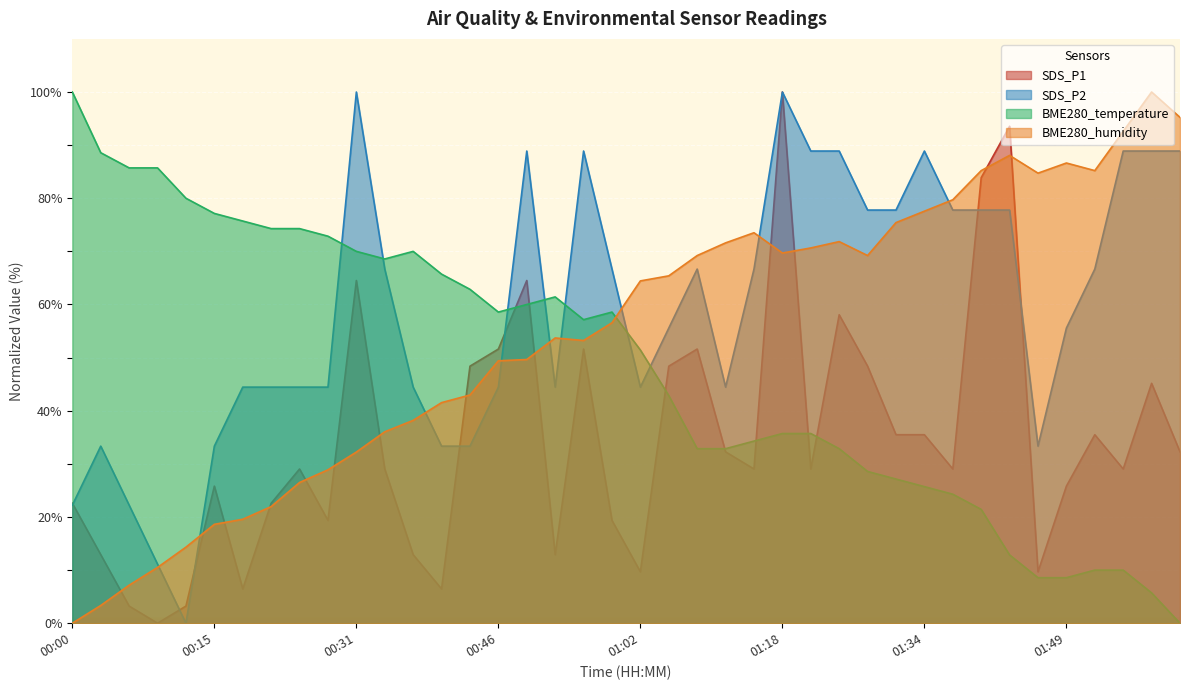

List the series in order of their peak value, lowest first.

SDS_P1, SDS_P2, BME280_temperature, BME280_humidity